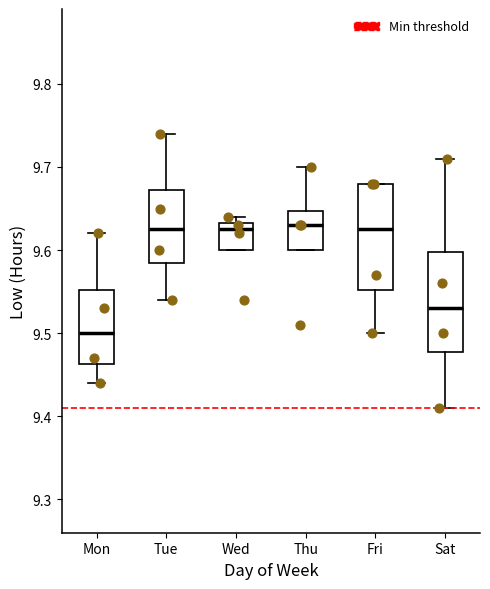

Reading left to right, transcribe this box plot: for each box, give where its median line is, the range the box spans, and where its two whiskers end, as read against the y-axis. The values are not printed on the chart, so give them approximately, as read against the axis.

Mon: median 9.50, box 9.46 to 9.55, whiskers 9.44 to 9.62
Tue: median 9.63, box 9.59 to 9.67, whiskers 9.54 to 9.74
Wed: median 9.63 (just below the box's upper edge), box 9.60 to 9.63, whiskers 9.60 to 9.64
Thu: median 9.63, box 9.60 to 9.65, whiskers 9.60 to 9.70
Fri: median 9.63, box 9.55 to 9.68, whiskers 9.50 to 9.68
Sat: median 9.53, box 9.48 to 9.60, whiskers 9.41 to 9.71